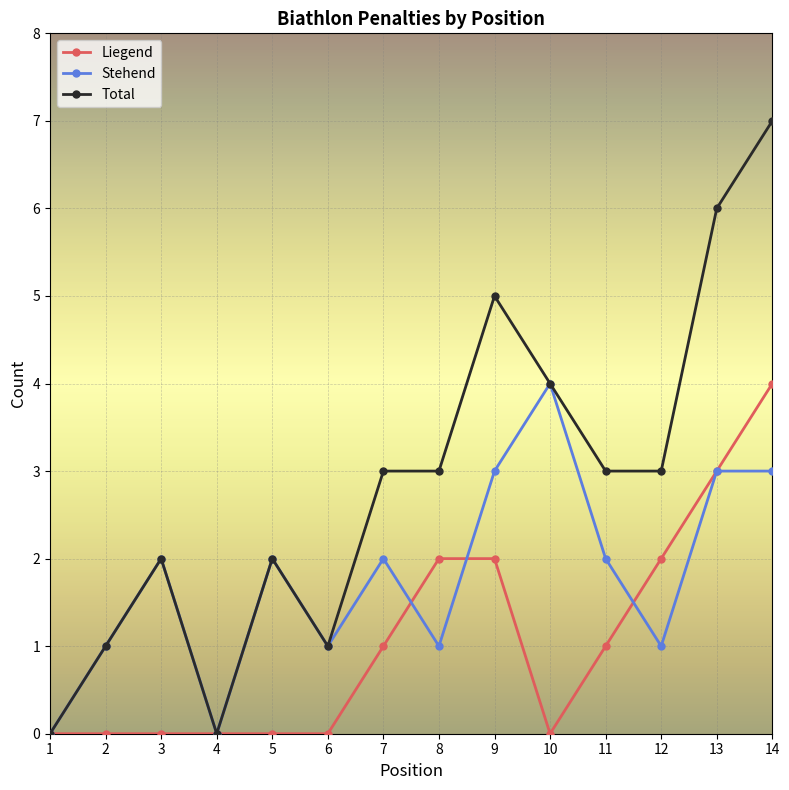

Between 4 and 6, which is larger?

4